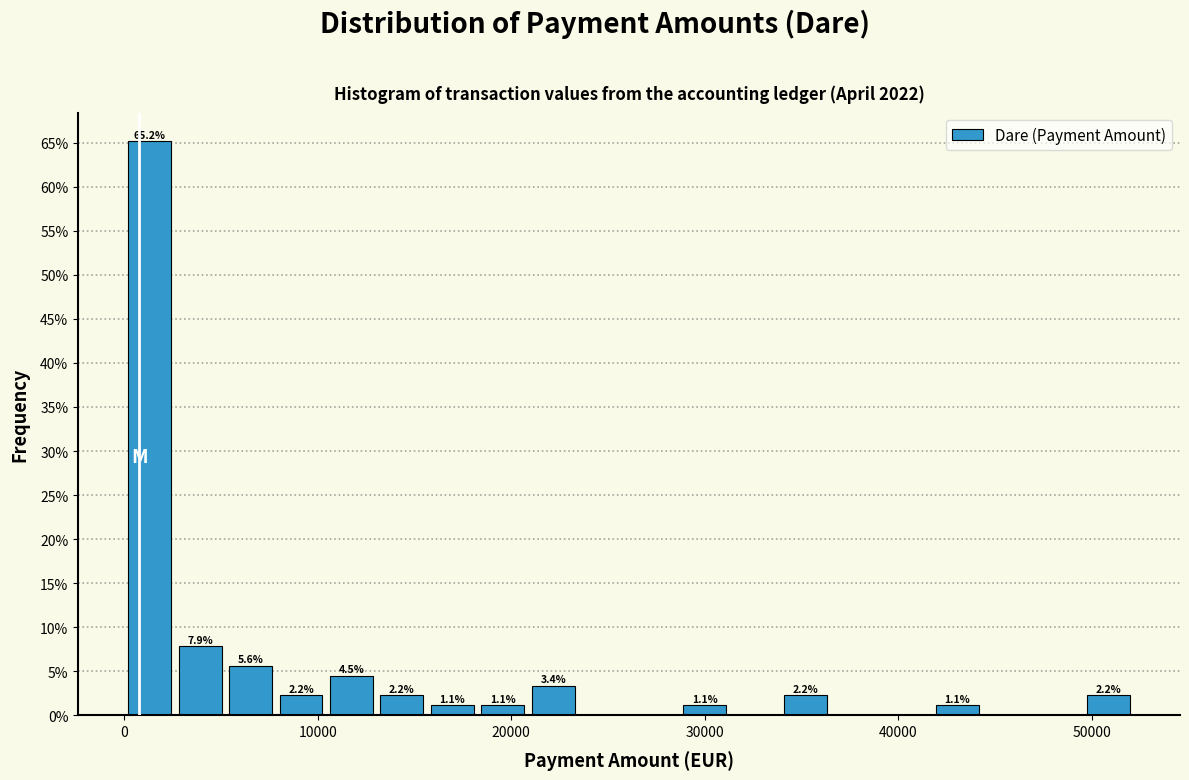

Read against the x-axis, roughly where is the centre of the tallest bar?

1000